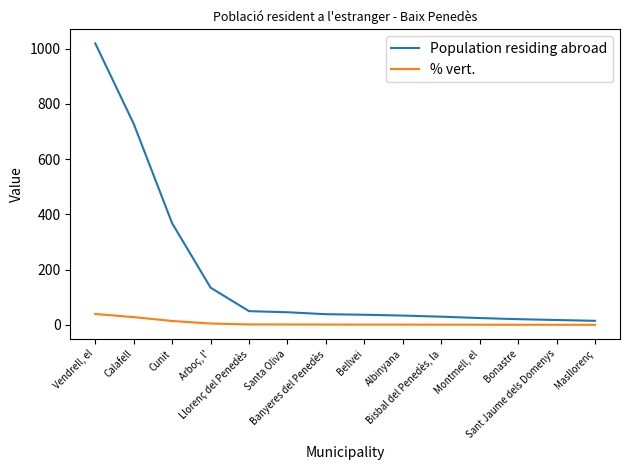

Where is % vert. nearest to the value 20?

Cunit